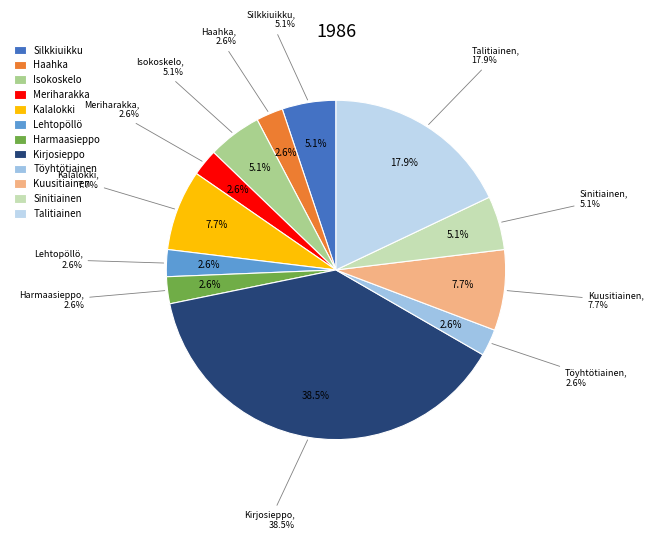

What is the change in value from Lehtopöllö to Kirjosieppo?

+14